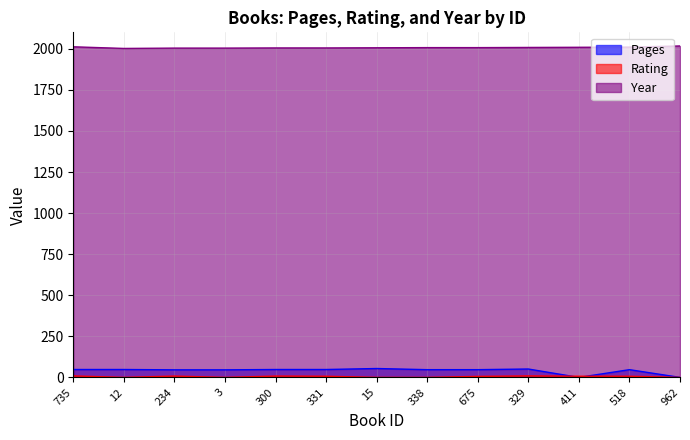

Between 735 and 329, which series saw the biggest shift?

Year